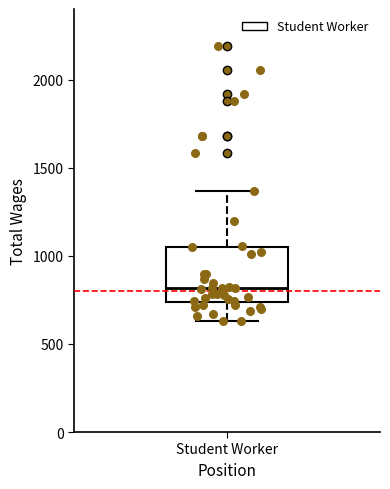

Read this box plot against the y-axis: the position of the median line, the range covered by the box, and the ends of both whiskers. The values are not printed on the chart, so give them approximately, as read against the axis.

median 800, box 750 to 1050, whiskers 650 to 1350